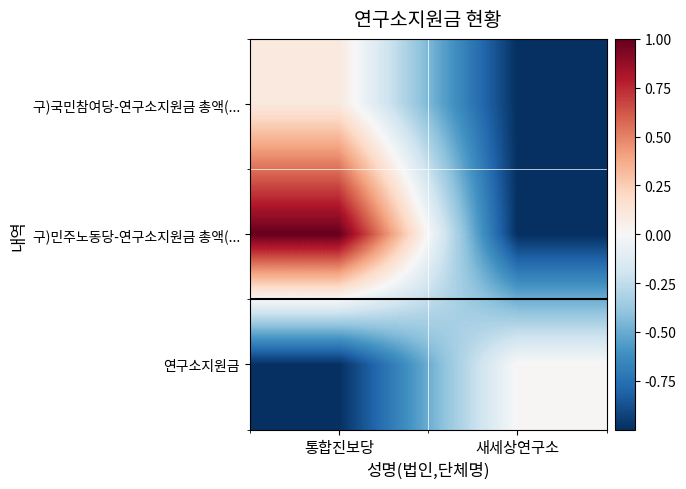

Which series has the largest range (max minus min)?

구)민주노동당-연구소지원금 총액(...